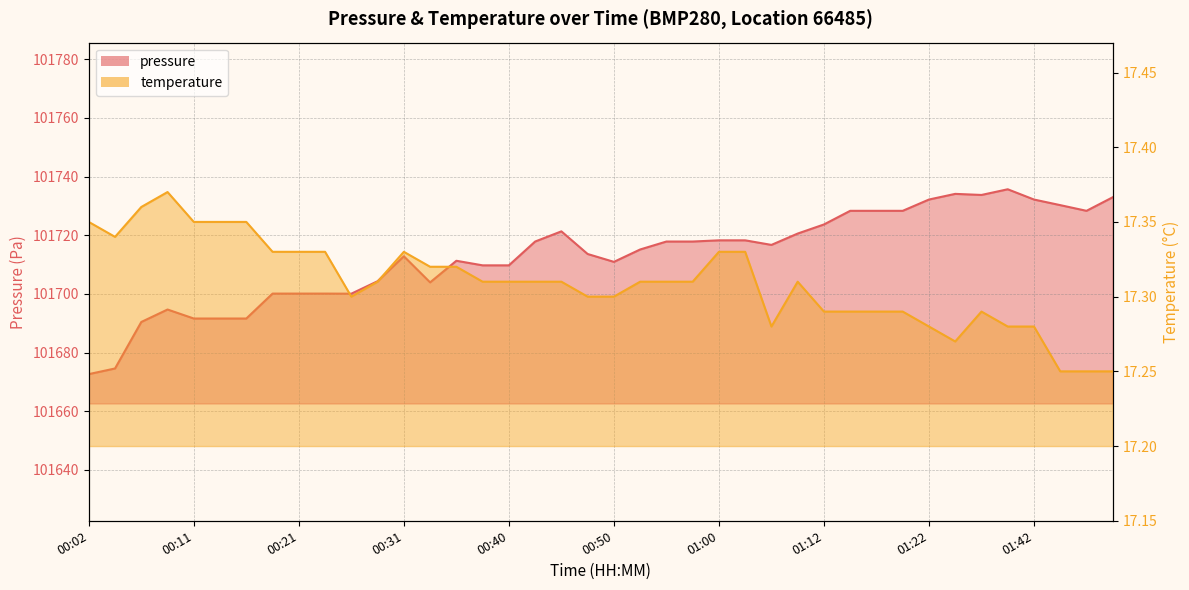

What position from the left is 01:22?

33